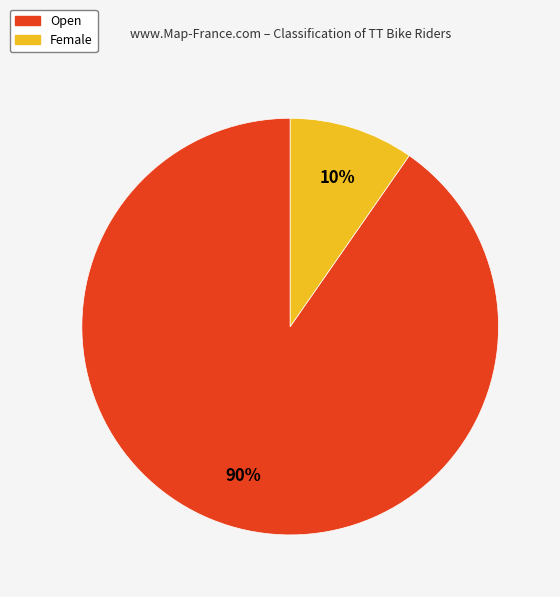

Between Female and Open, which is larger?

Open